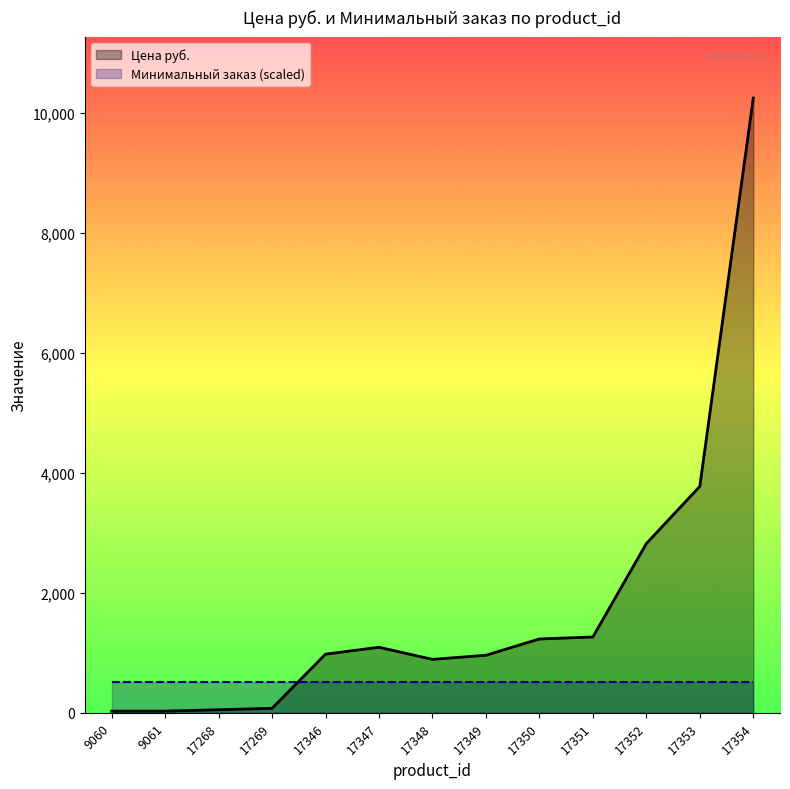

Which label corresponds to the smallest value in the chart?

9060